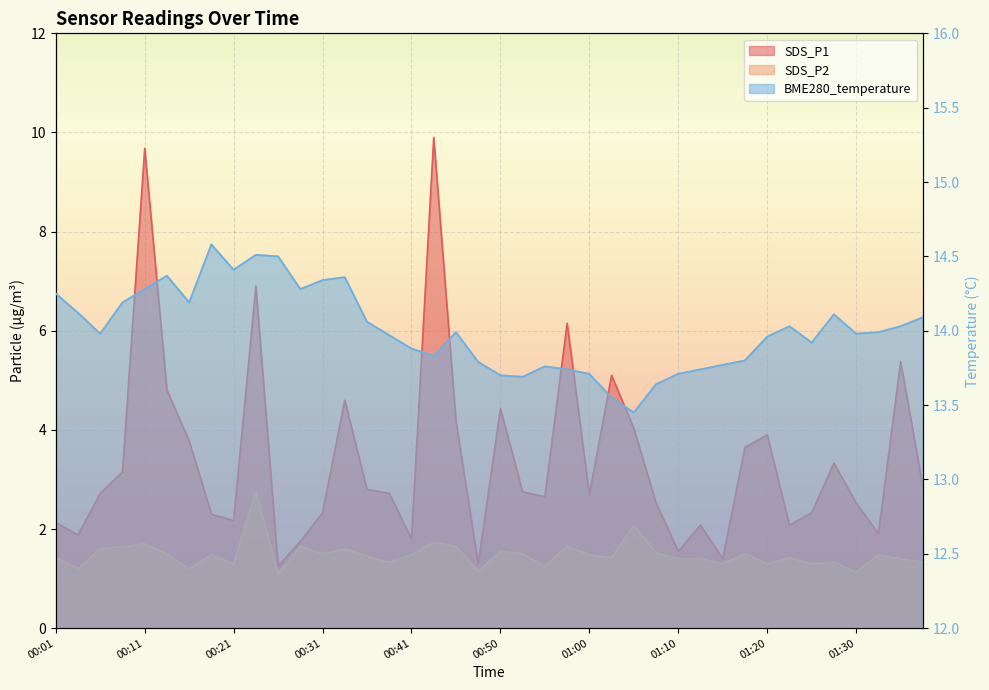

What is the sum of all SDS_P2 values?

59.2